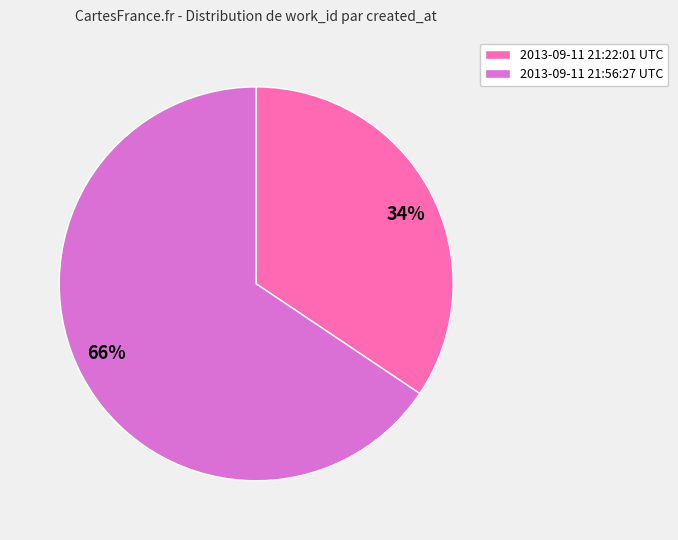

To the nearest percent, what percentage of the pie is 2013-09-11 21:56:27 UTC?

66%